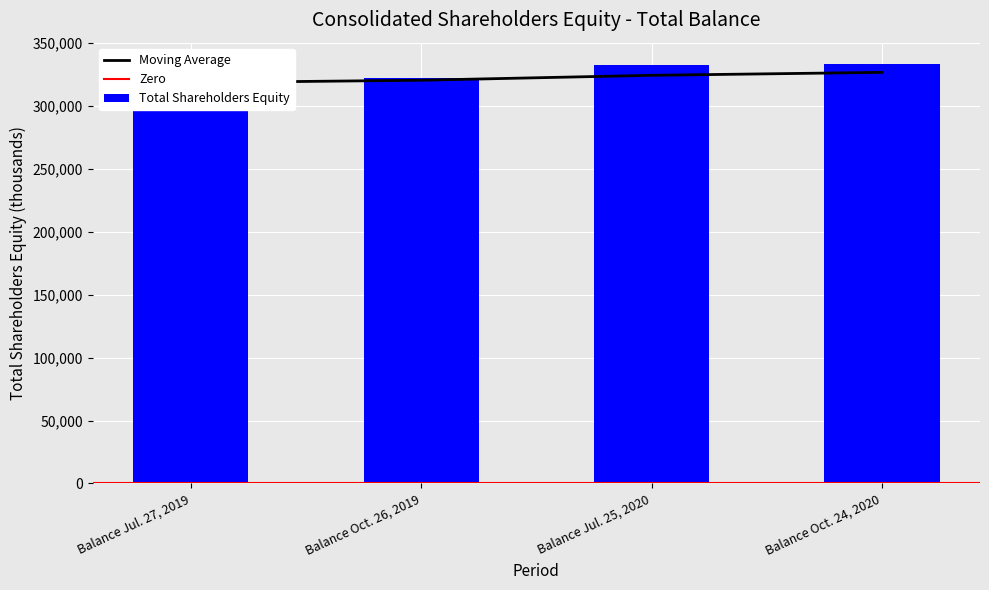

What is the difference between the maximum and second lowest values?

11294